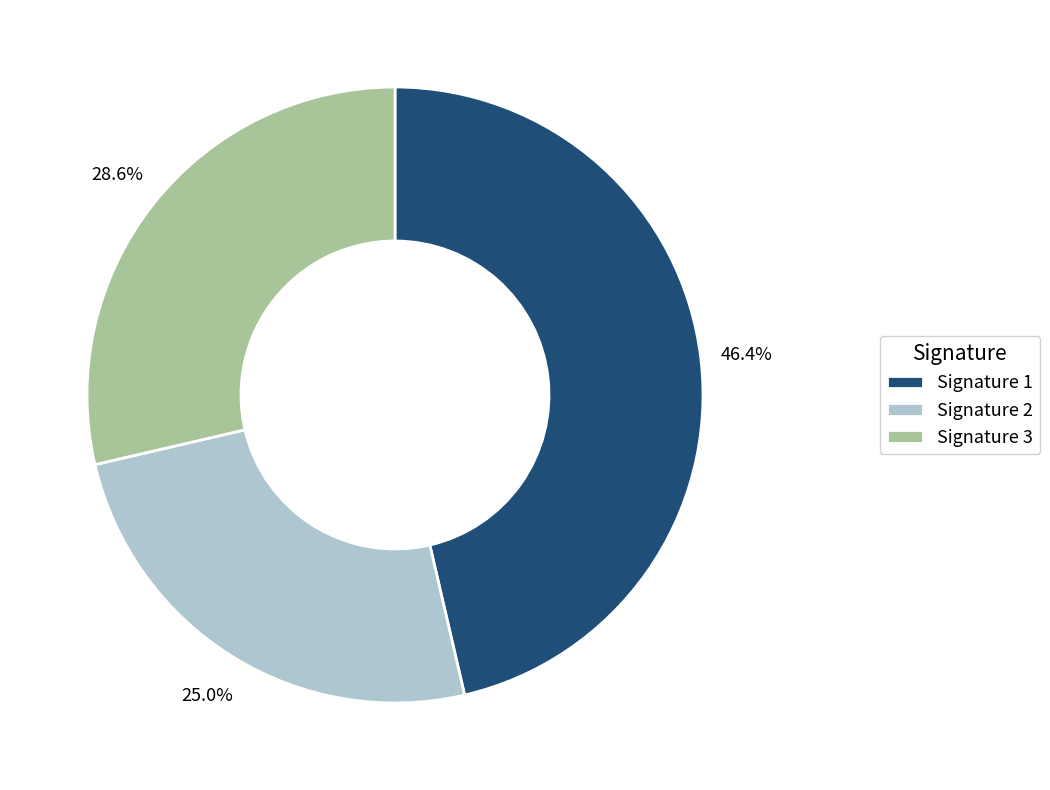

Does any single category account for the majority?

No